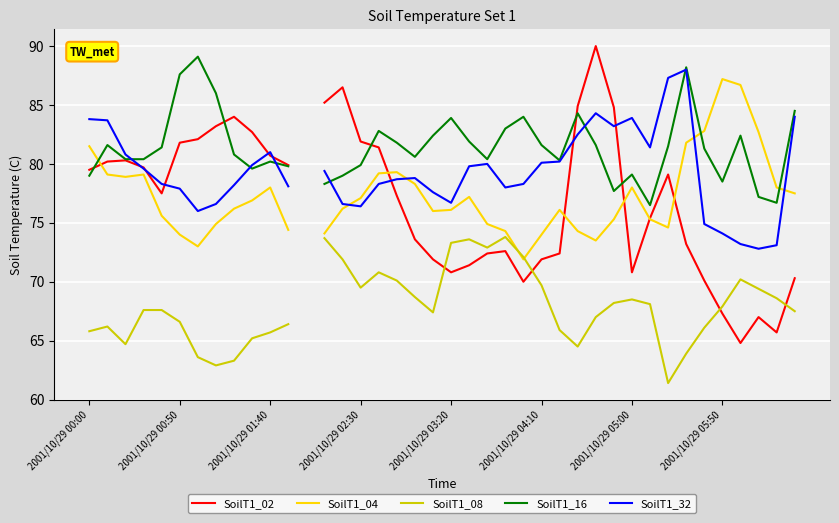

In SoilT1_32, how many points are higher than both neighbors (excluding endpoints)?

6